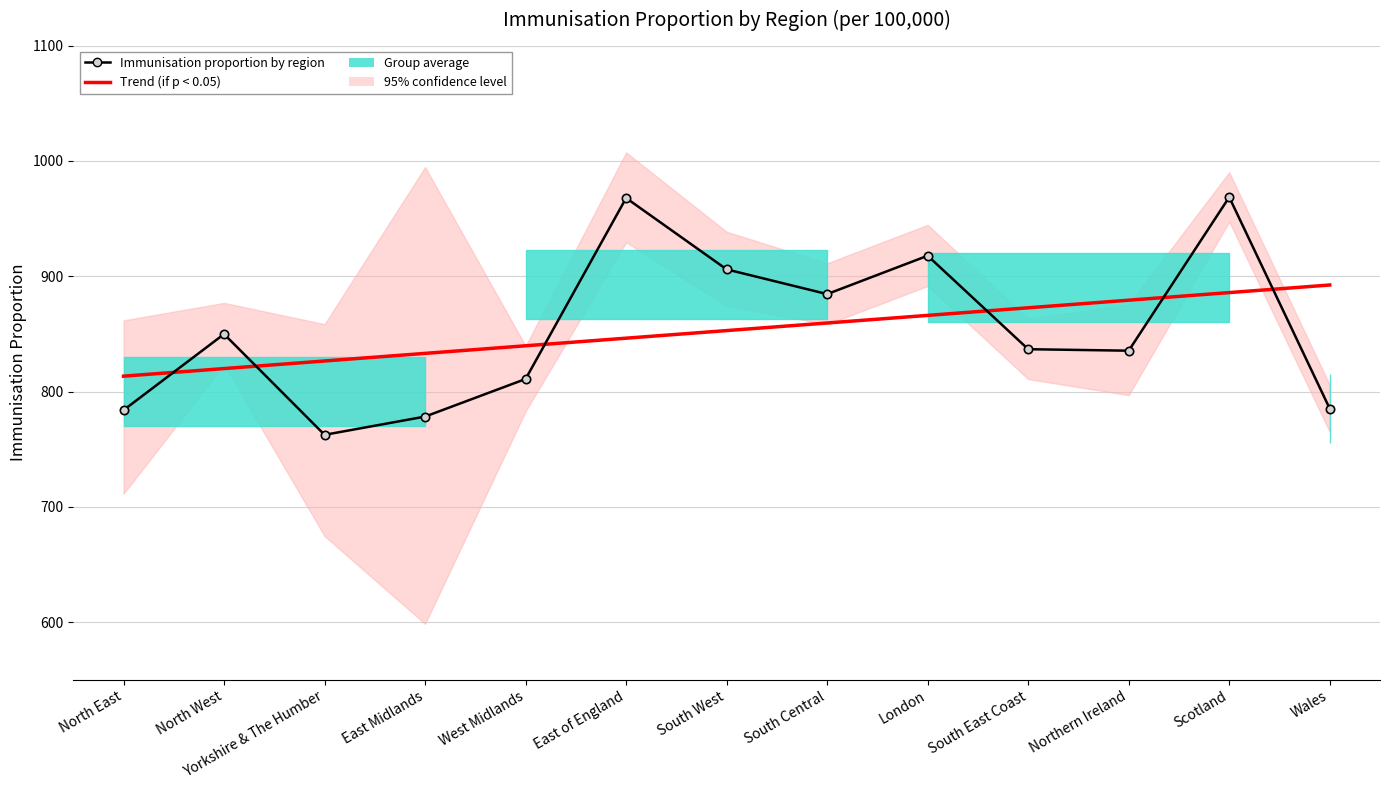

Which label corresponds to the largest value in the chart?

East of England